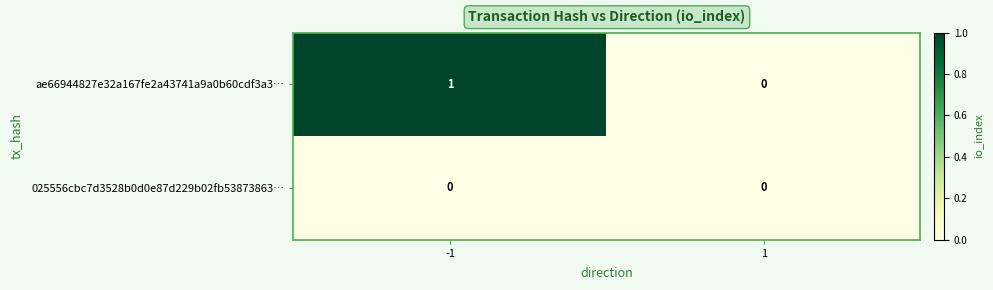

Reading right to left, extract all data points from this chart.

ae66944827e32a167fe2a43741a9a0b60cdf3a3…: 0	1
025556cbc7d3528b0d0e87d229b02fb53873863…: 0	0